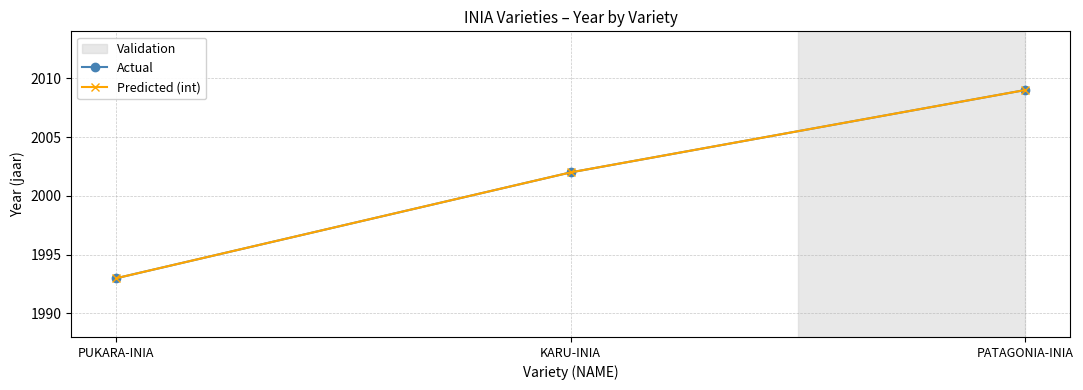

Is this an area chart (filled region under the line)?

No